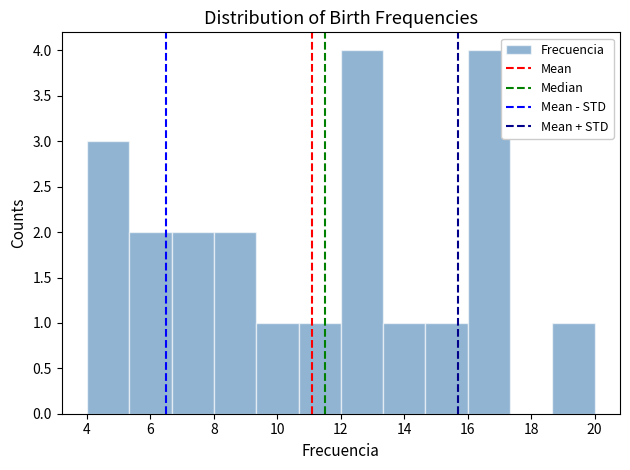

What is the height of the bar covering 8.0 to 9.4 on the x-axis? Neither the bar edges nor the heights are printed on the chart, so give them approximately, as read against the axes.

2